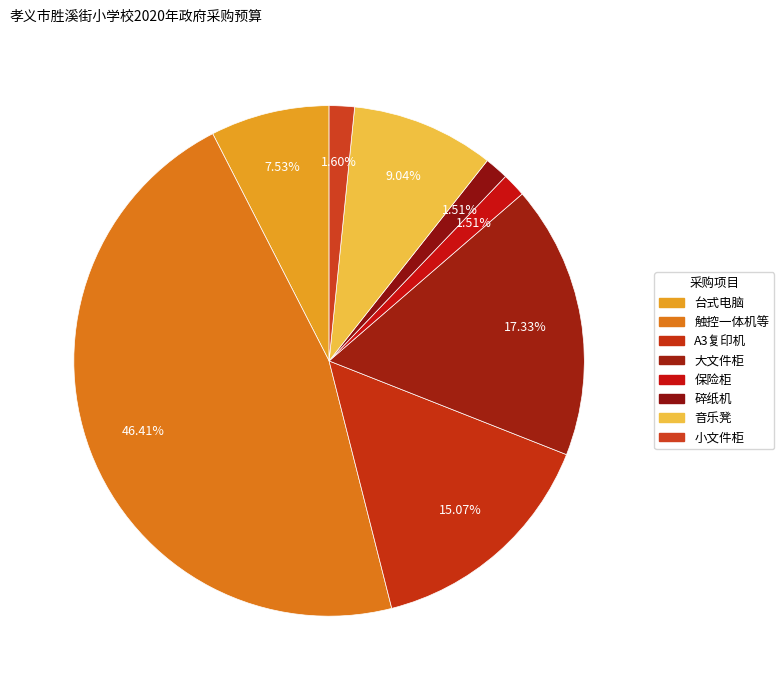

Count the number of slices in the pie.

8